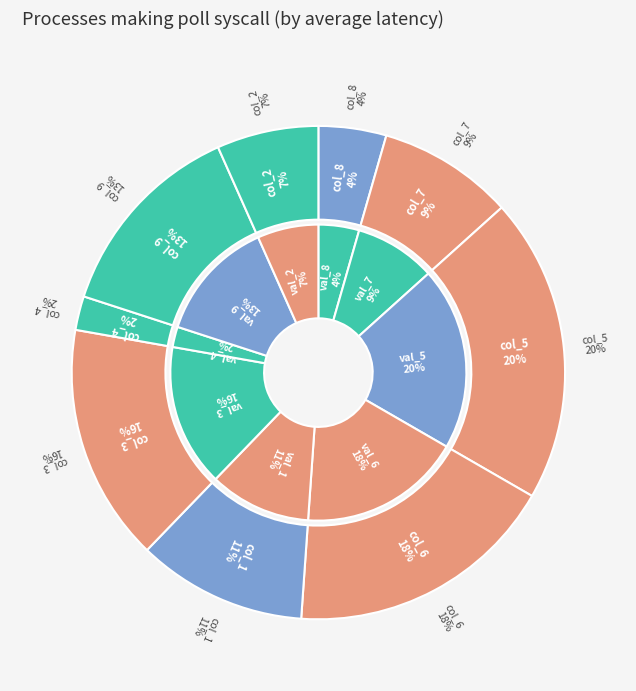

What percentage is NOT represented by 2?

93.3%